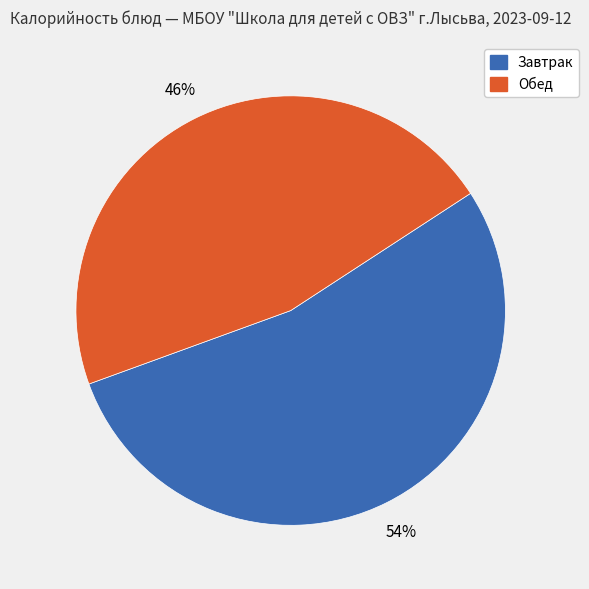

Is there a majority slice in this chart?

Yes